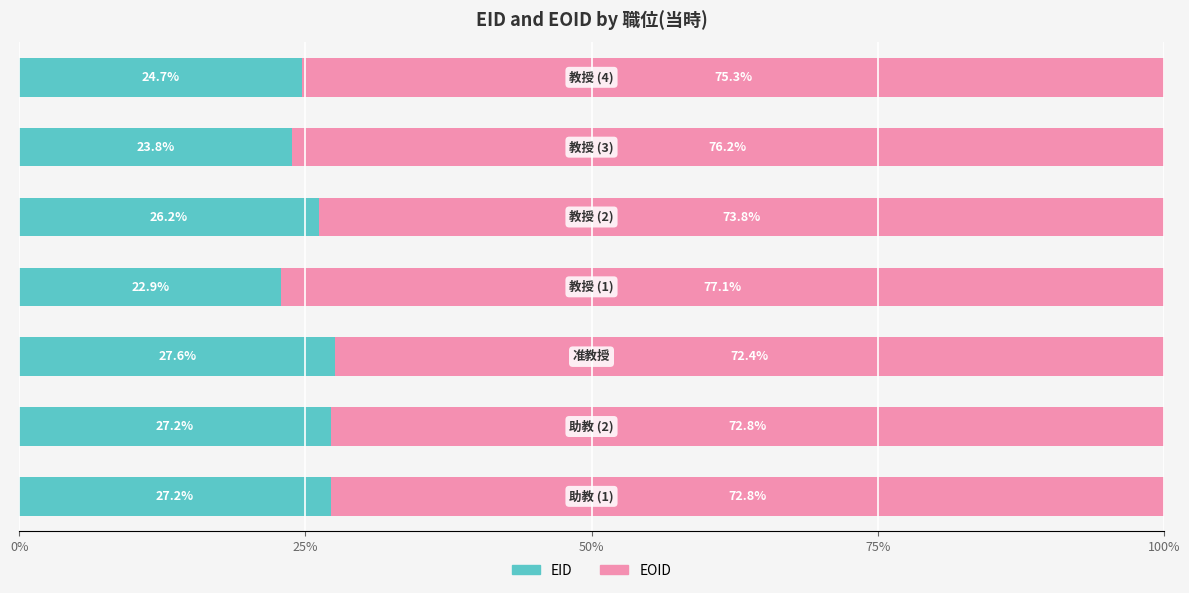

What is the average value of the EID series?

25.7